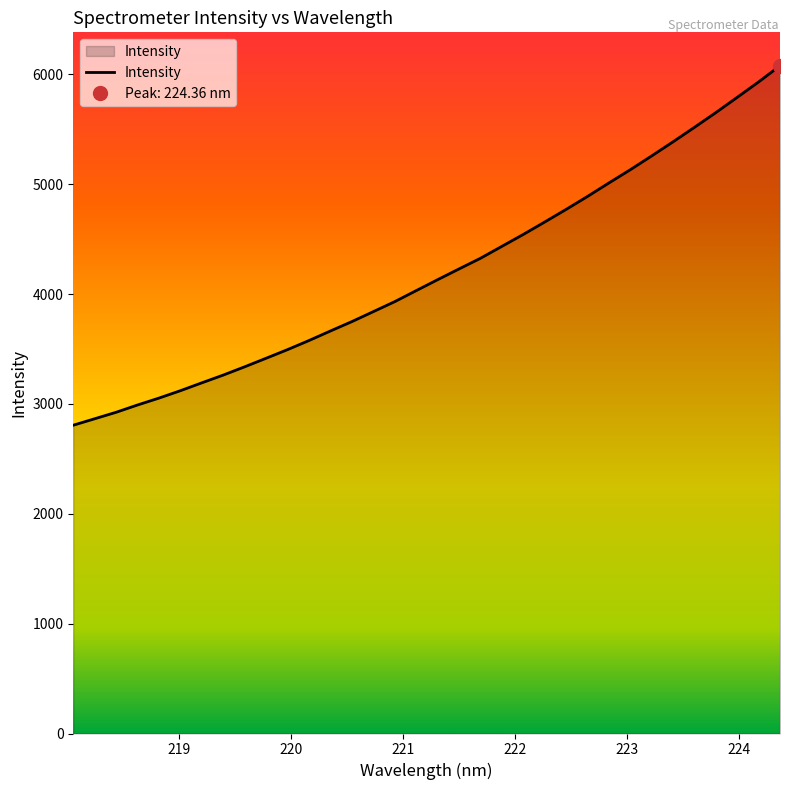

What is the maximum value for Intensity?

6078.2